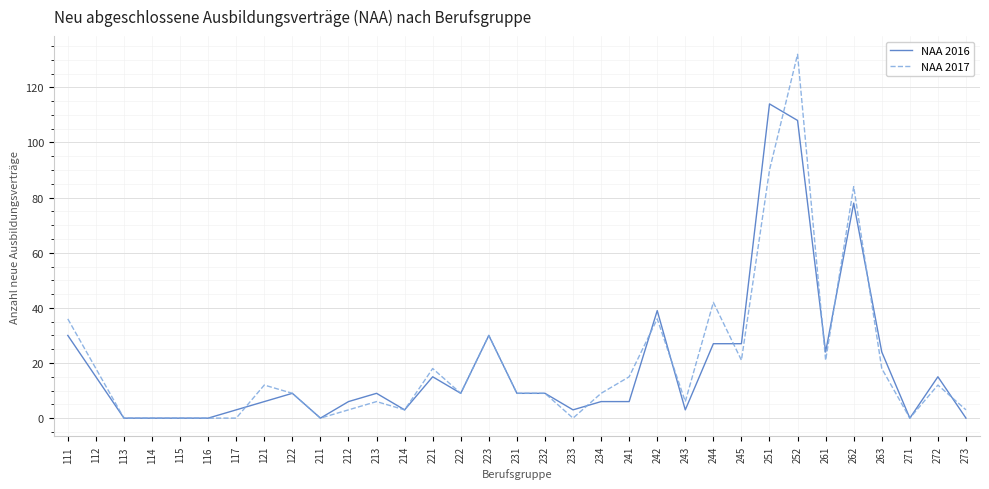

At which category is the sum across all series the highest?

252